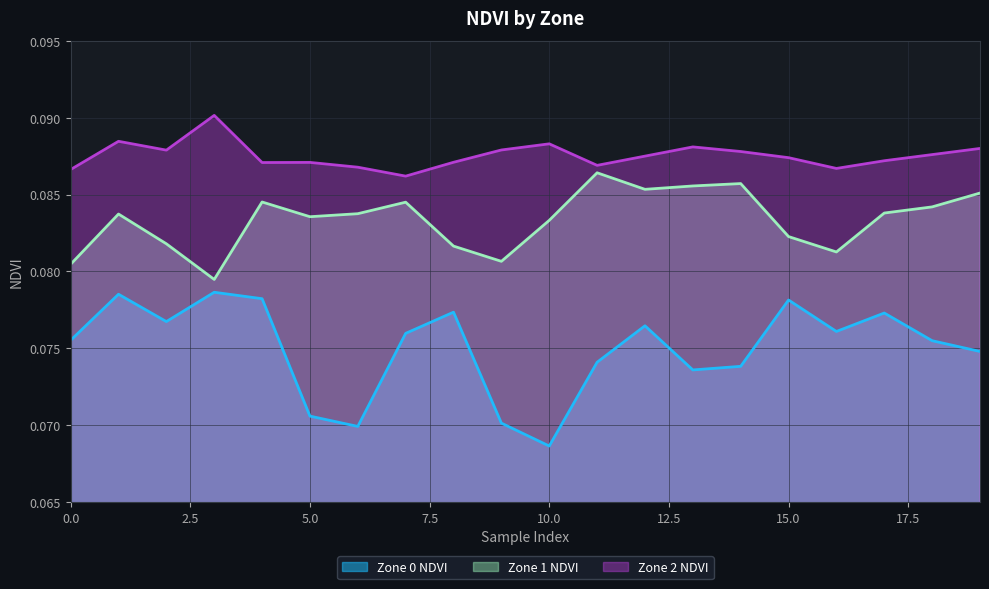

How many lines are shown in the chart?

3